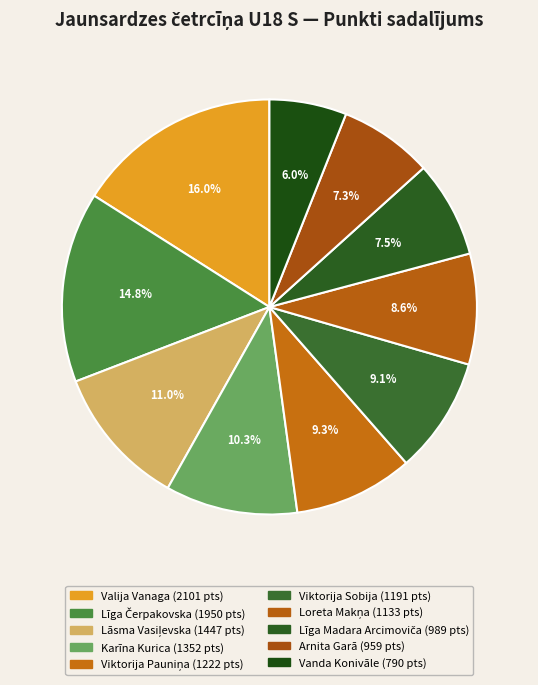

How many segments does this pie chart have?

10